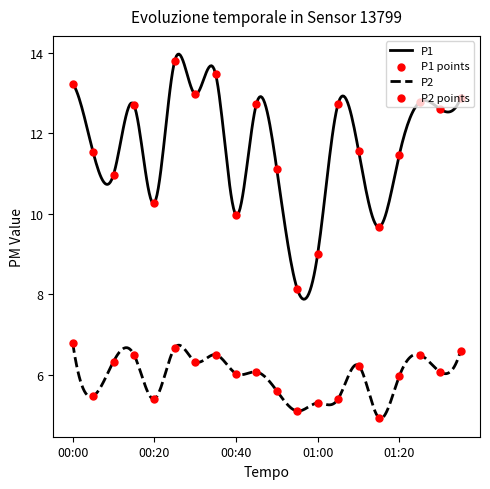

Which series contains the lowest Y value?

P2